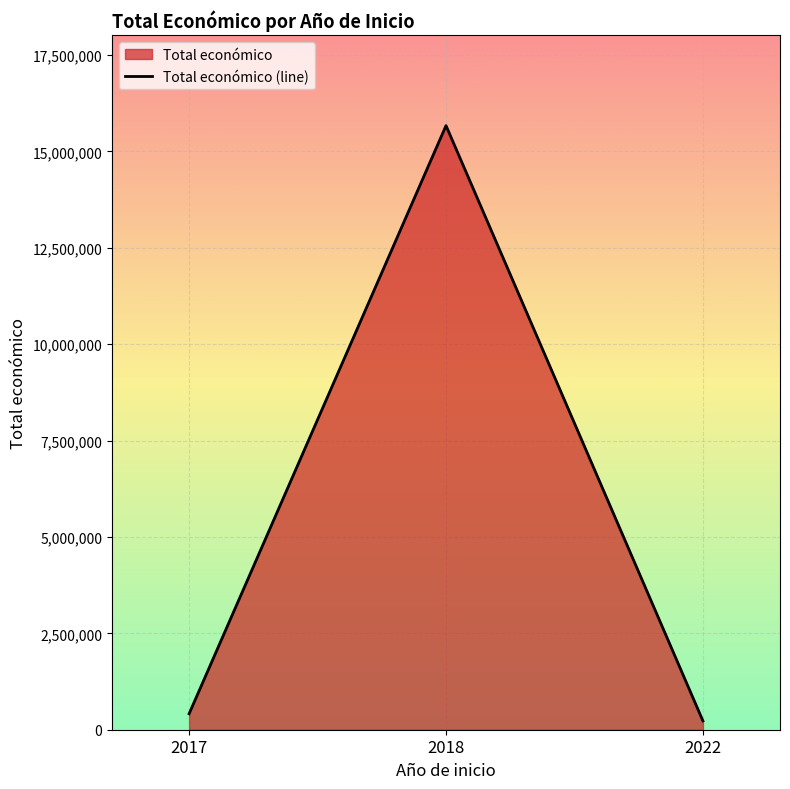

Is it true that the value at 2017 is 192752?

False